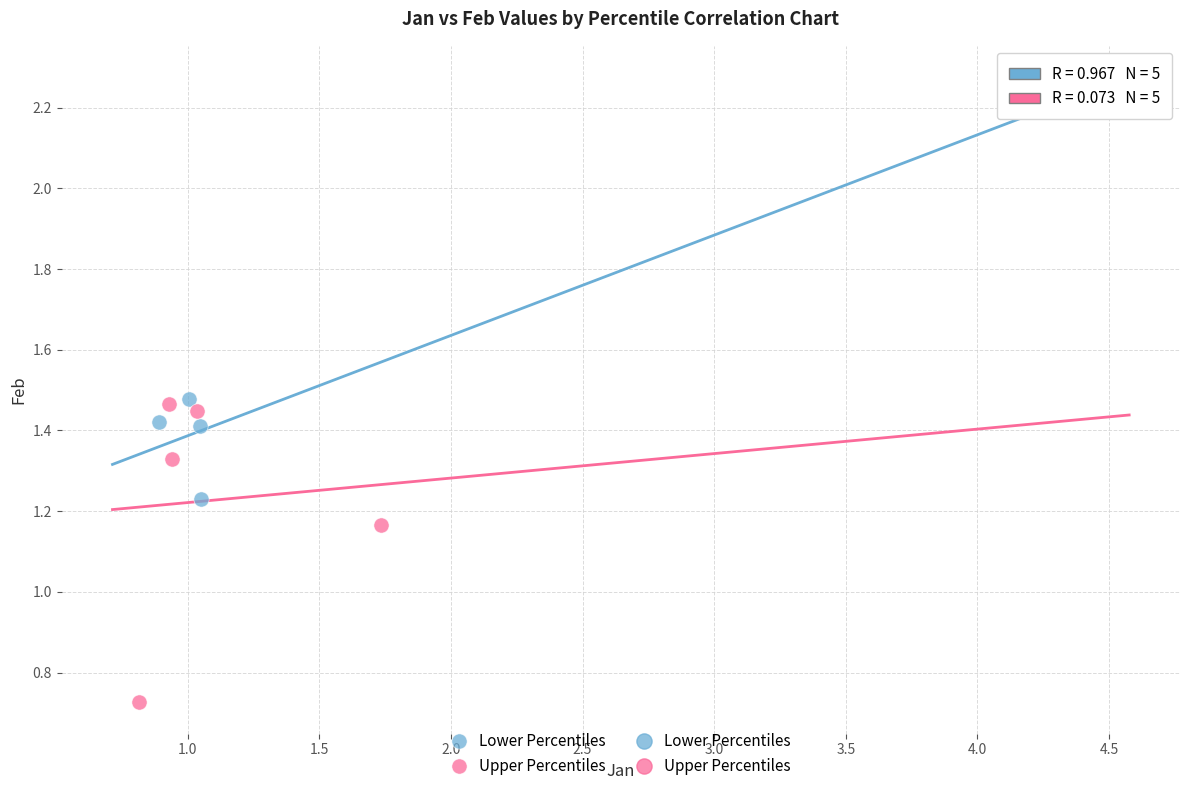

Which series has the widest spread of Y values?

Lower Percentiles